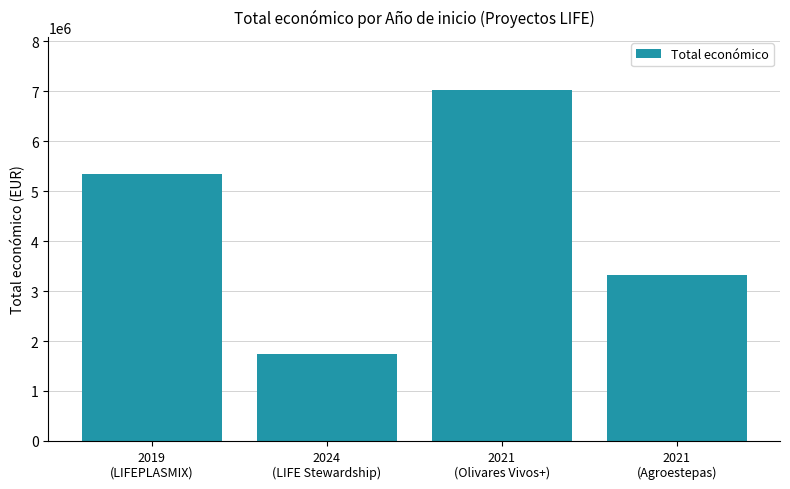

What is the difference between the maximum and minimum values?

5289222